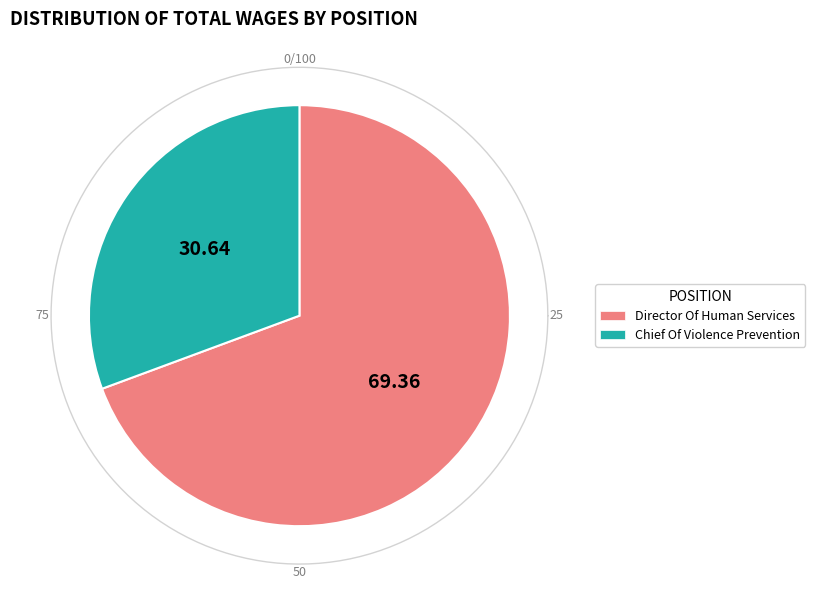

Which has a higher value, Chief Of Violence Prevention or Director Of Human Services?

Director Of Human Services